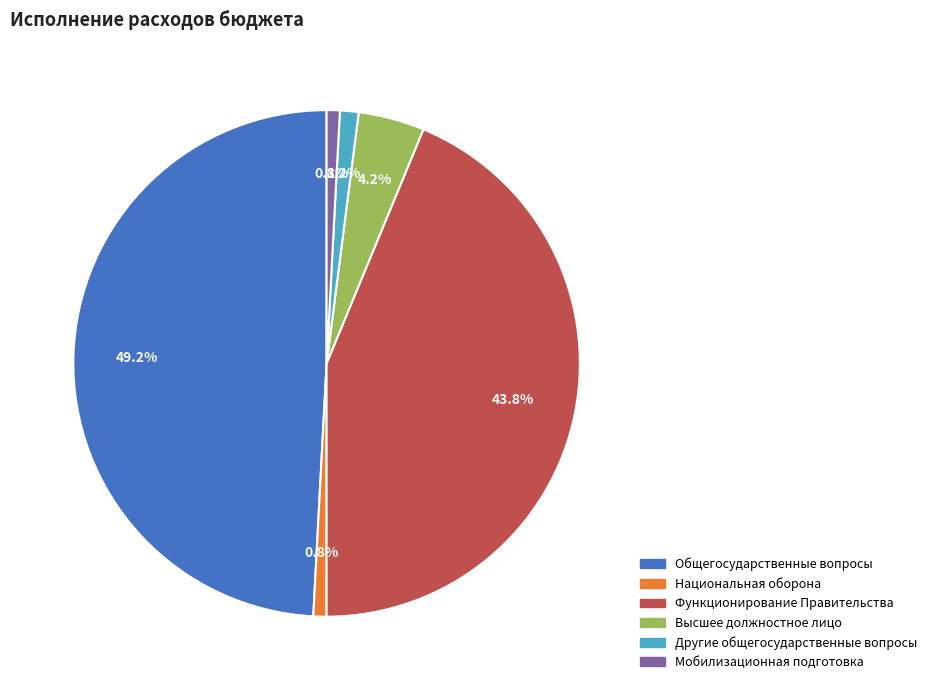

Is there any slice that represents more than half of the pie?

No